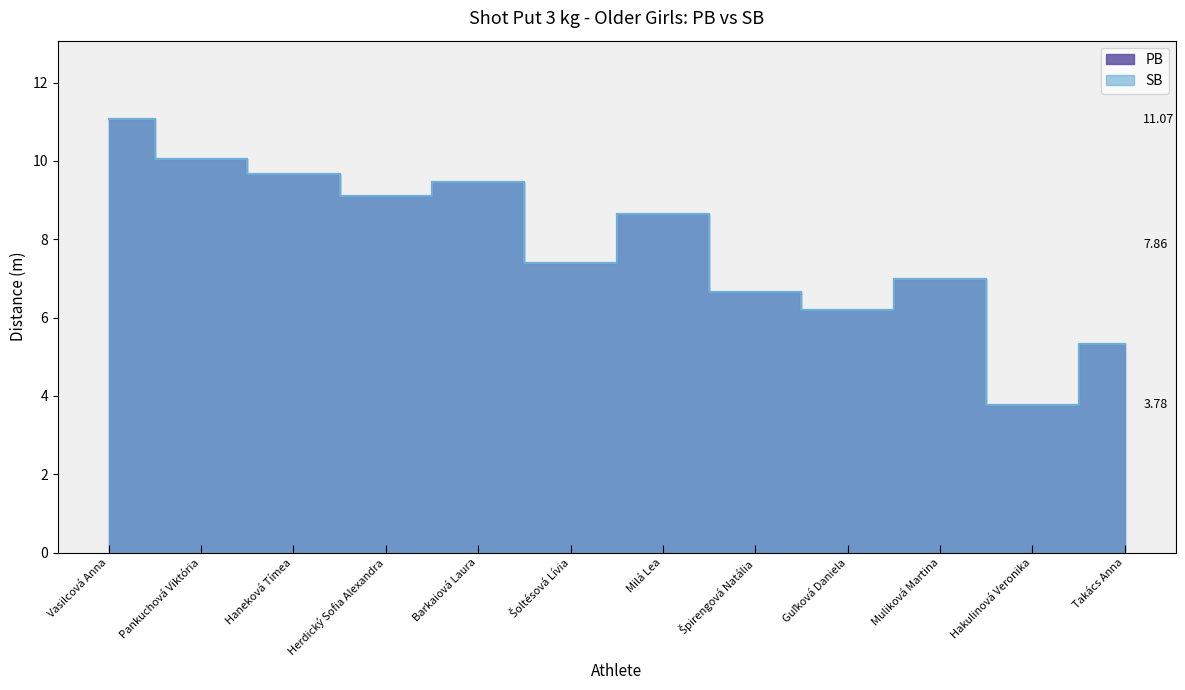

At which category is the sum across all series the highest?

Vasilcová Anna